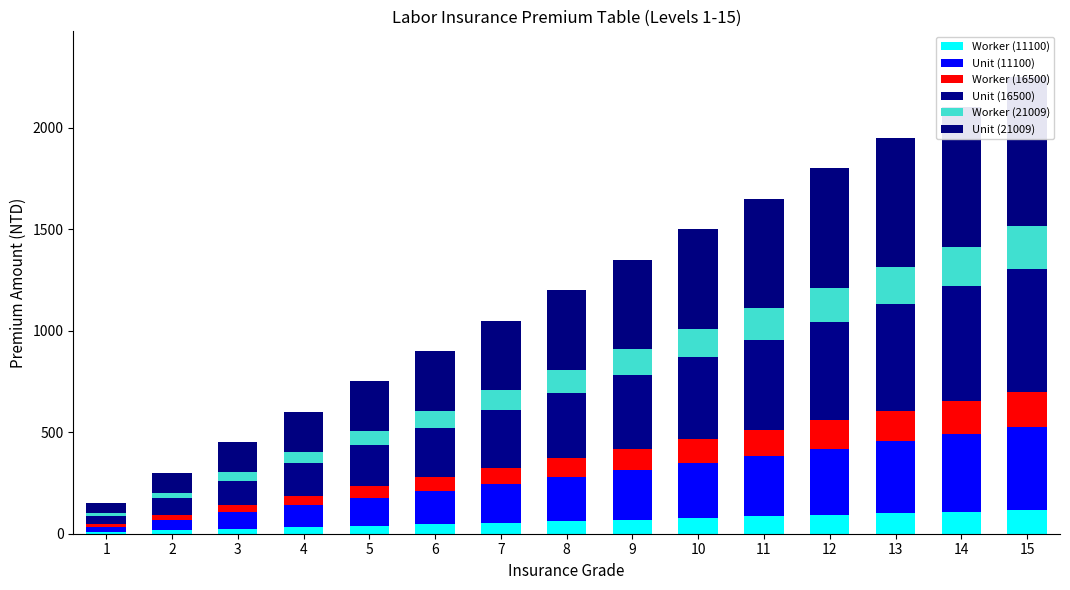

List the labels in order of Unit (16500) value, smallest first.

1, 2, 3, 4, 5, 6, 7, 8, 9, 10, 11, 12, 13, 14, 15